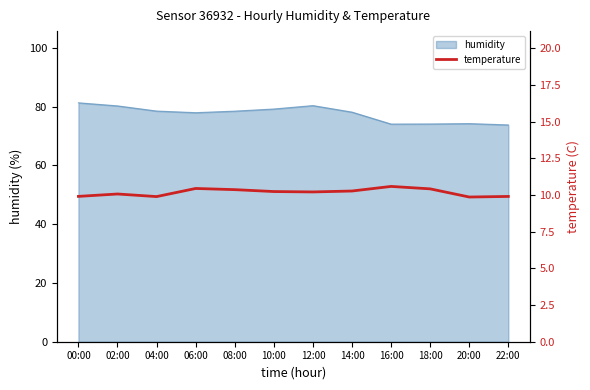

At which label does the data first exceed 10?

02:00